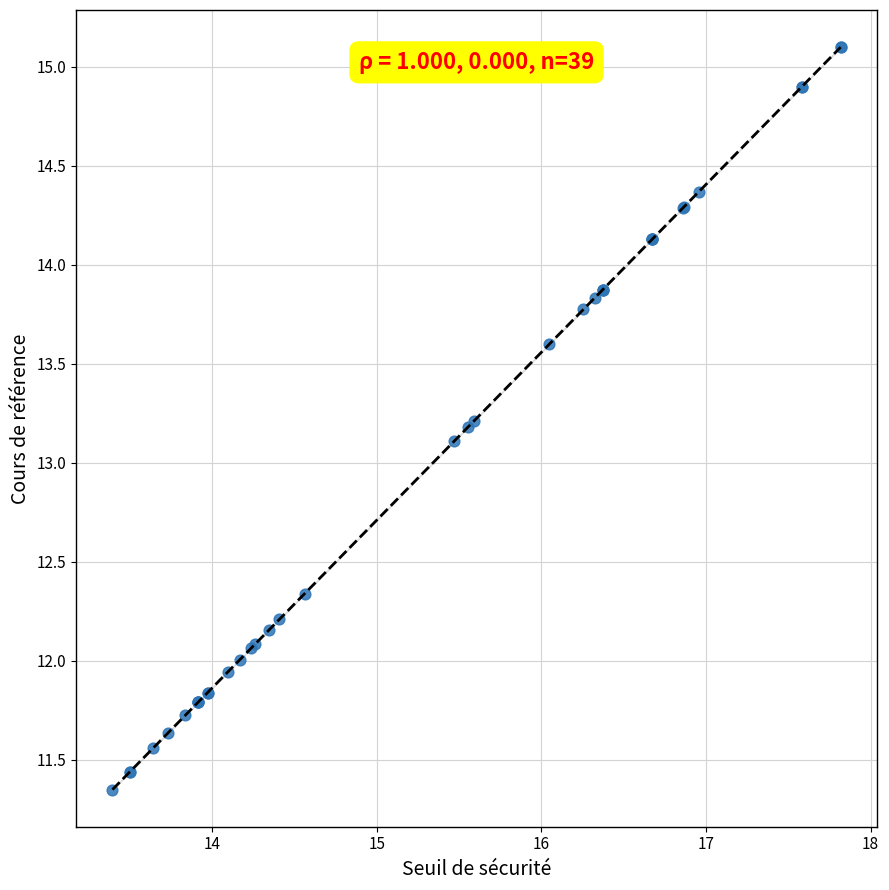

What Y value in the scatter plot is closest to 13?

13.1